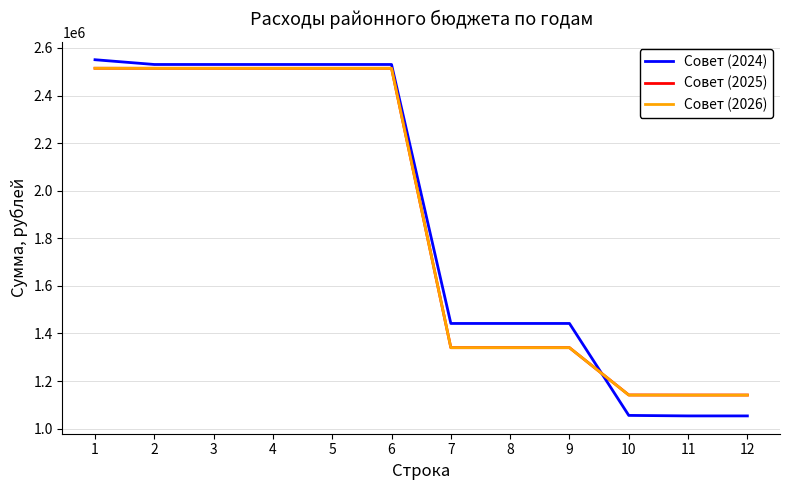

What is the difference between the Совет (2024) values at 7 and 11?

388575.2